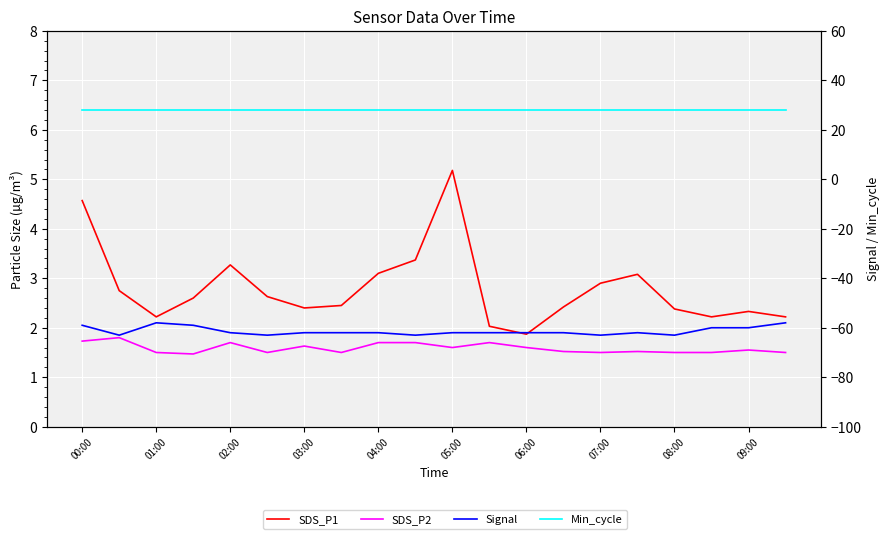

Which category has the highest value in the Min_cycle series?

00:00